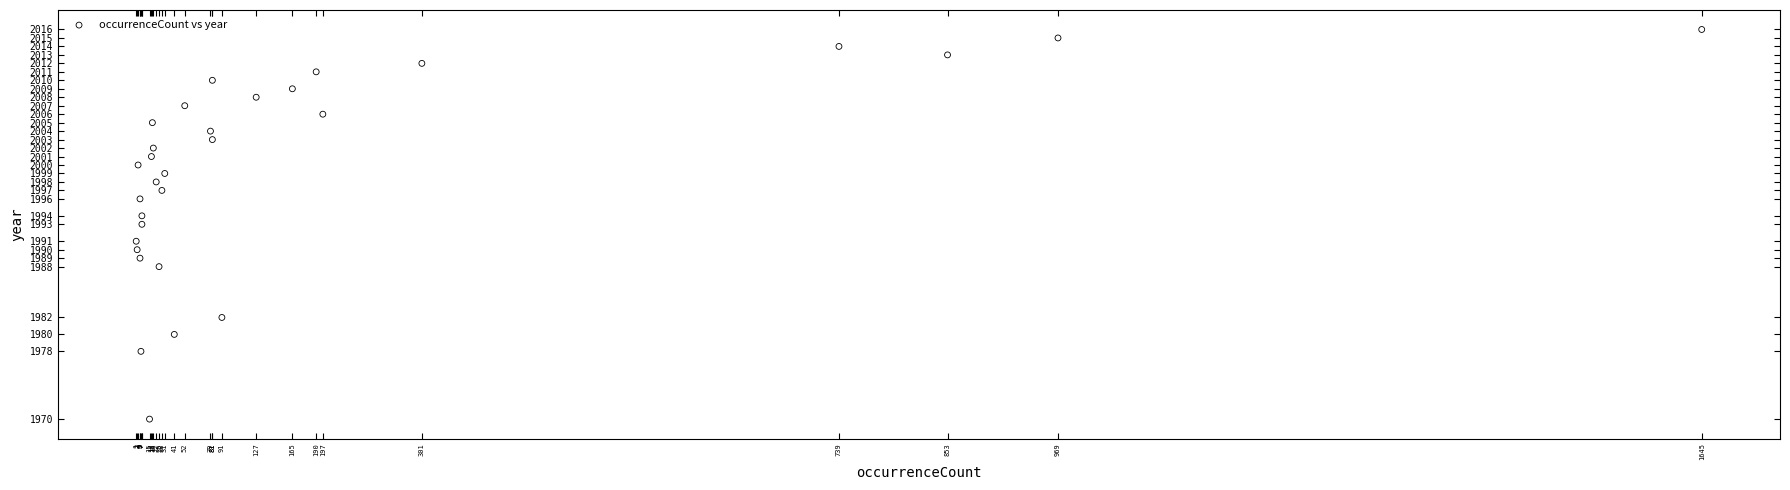

What is the range of Y values (max minus min)?

46